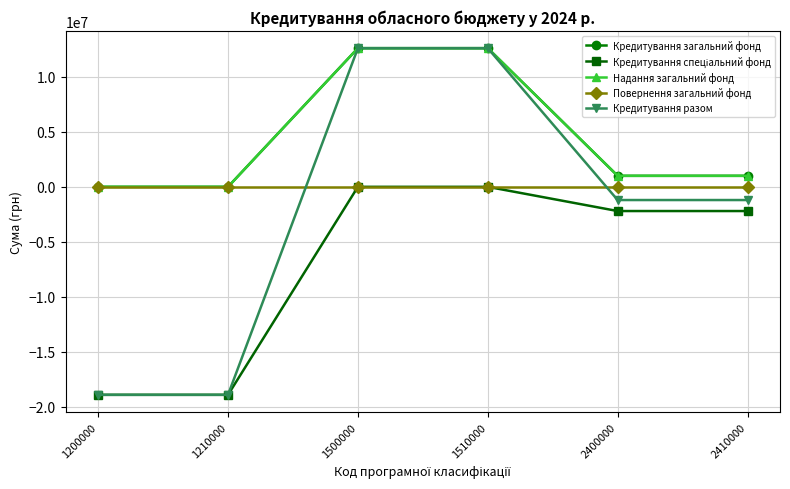

Does the chart have visible grid lines?

Yes